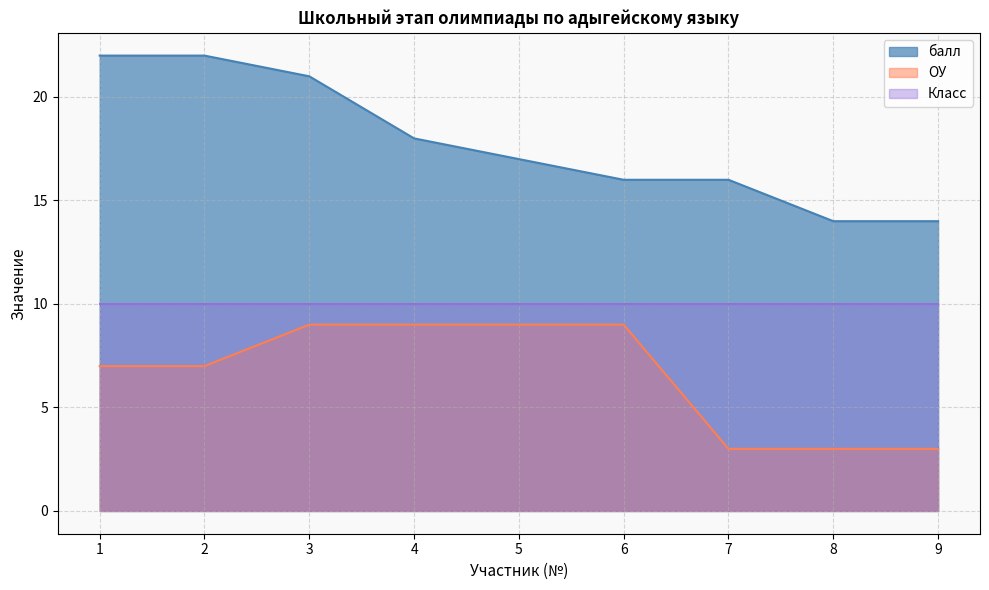

Which series changed the most between 6 and 8?

ОУ